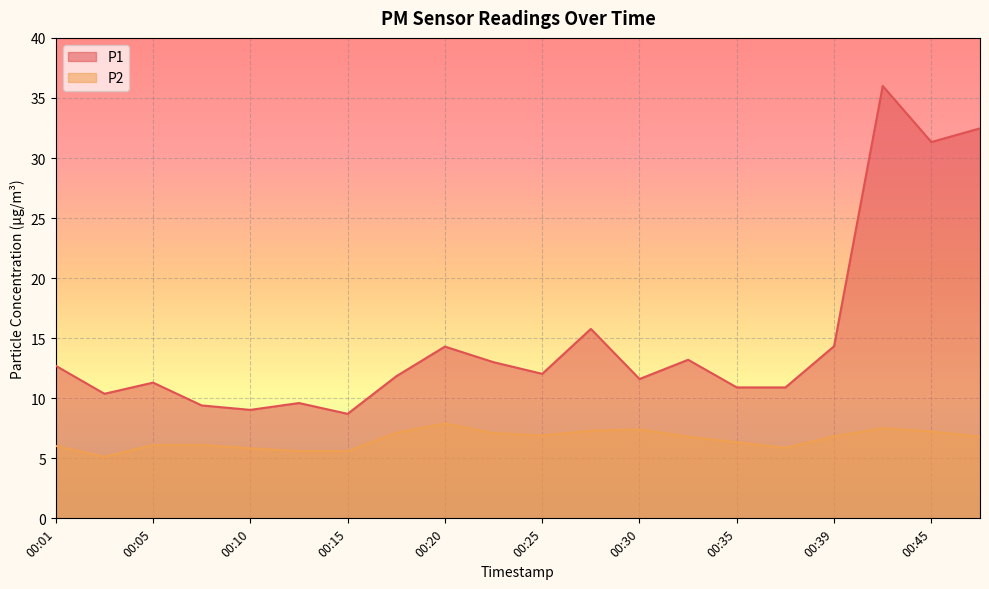

What is the difference between the maximum and minimum values in the P2 series?

2.8